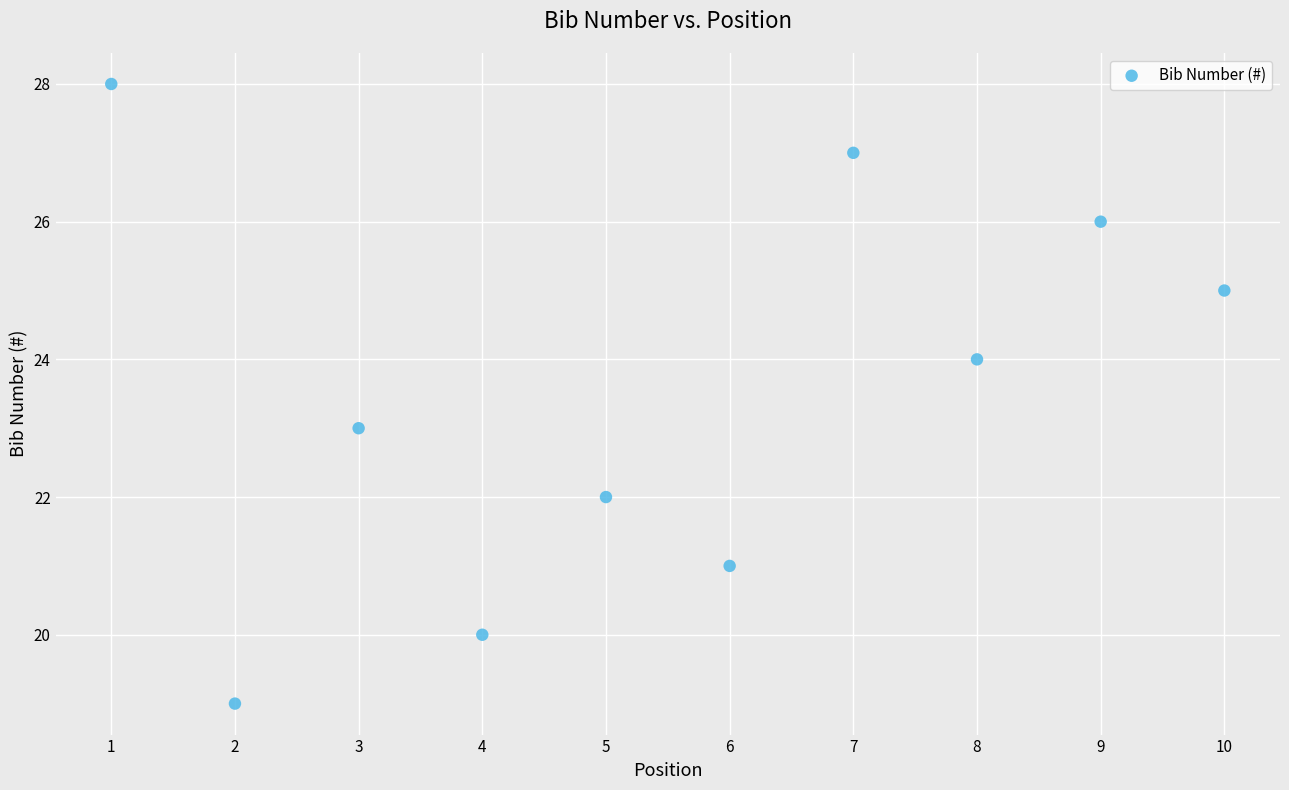

What is the average Y value?

24